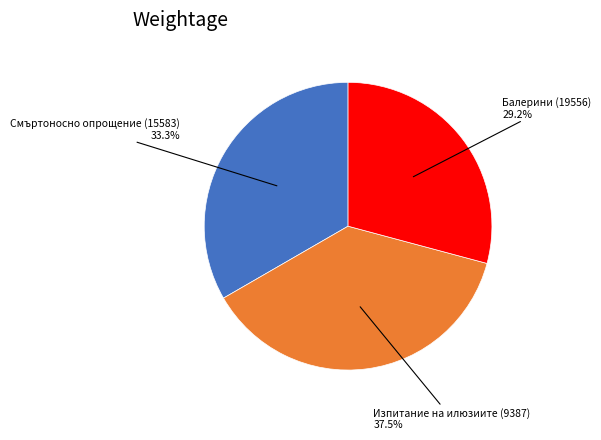

Is there any slice that represents more than half of the pie?

No